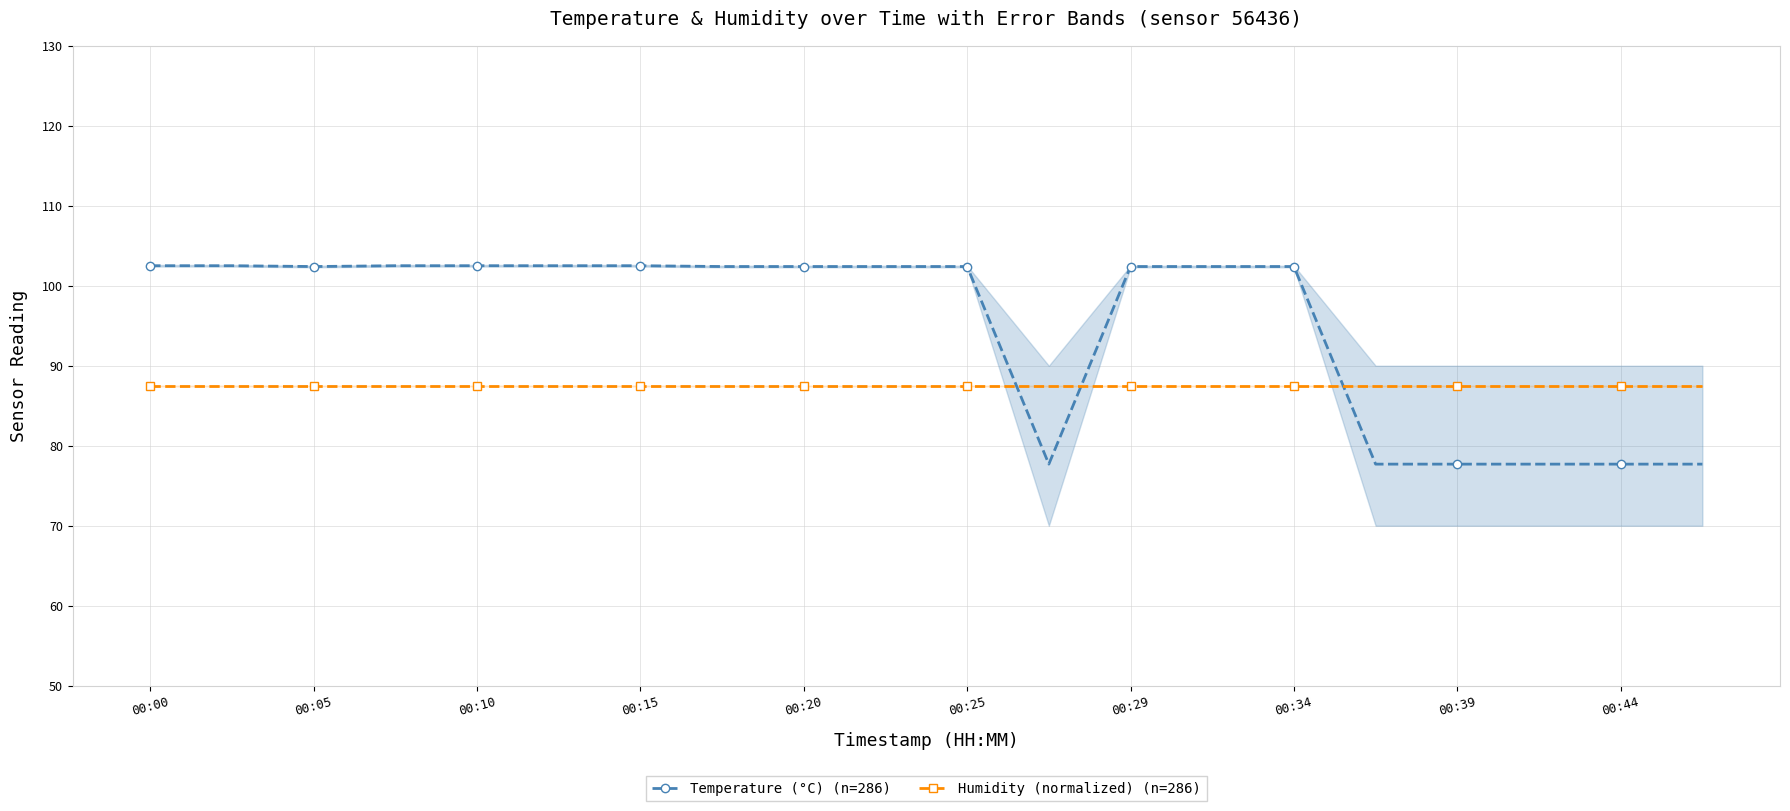

How many intersections are there between Humidity (normalized) (n=286) and Temperature (°C) (n=286)?

3